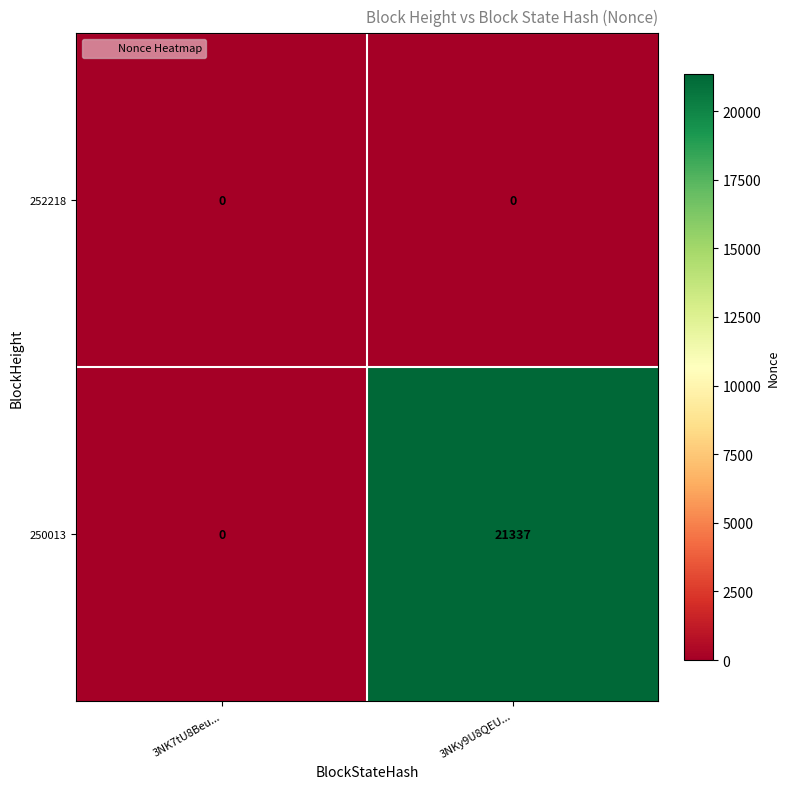

Between 3NK7tU8Beu... and 3NKy9U8QEU..., which series saw the biggest shift?

250013